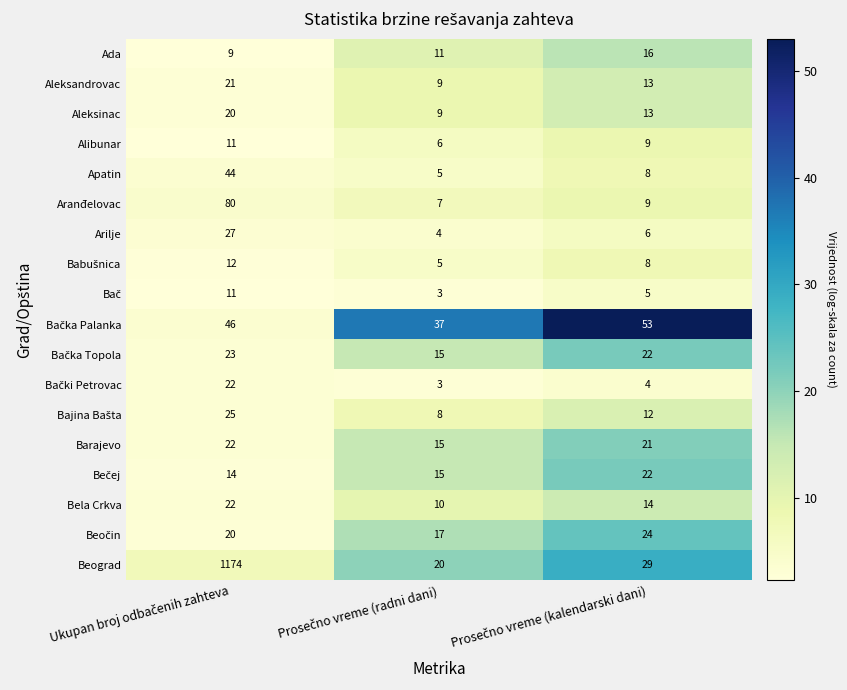

Which series has the largest total across all categories?

Beograd